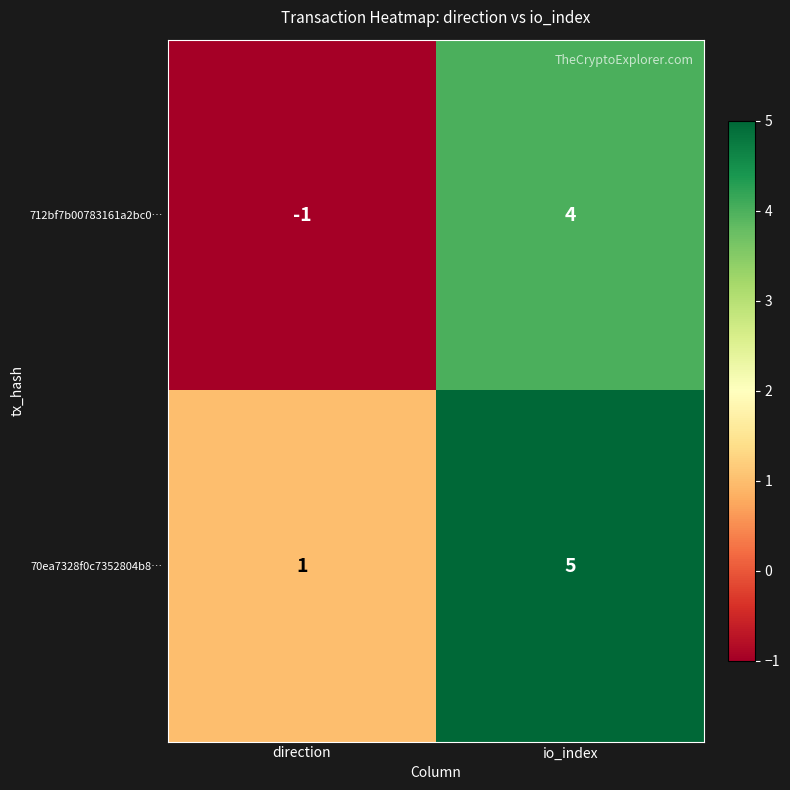

Which series has the largest total across all categories?

70ea7328f0c7352804b8…